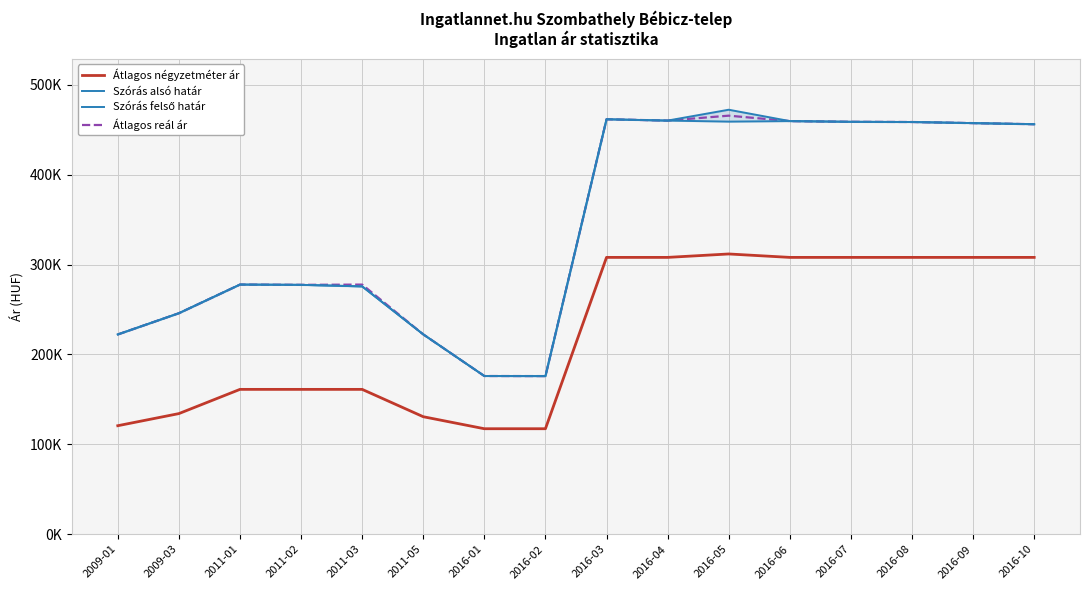

What is the label of the 6th point from the right?

2016-05